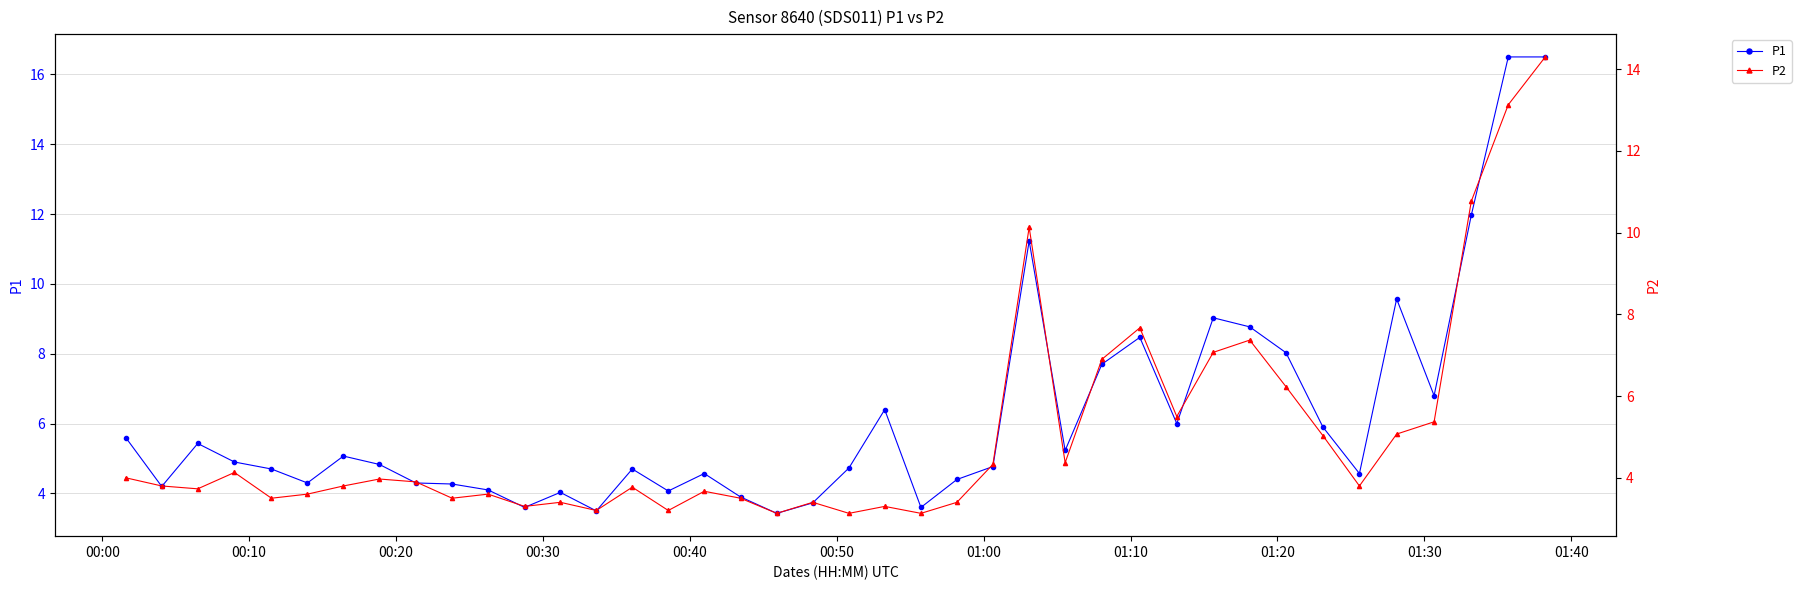

At how many categories does at least one series exceed 8?

9